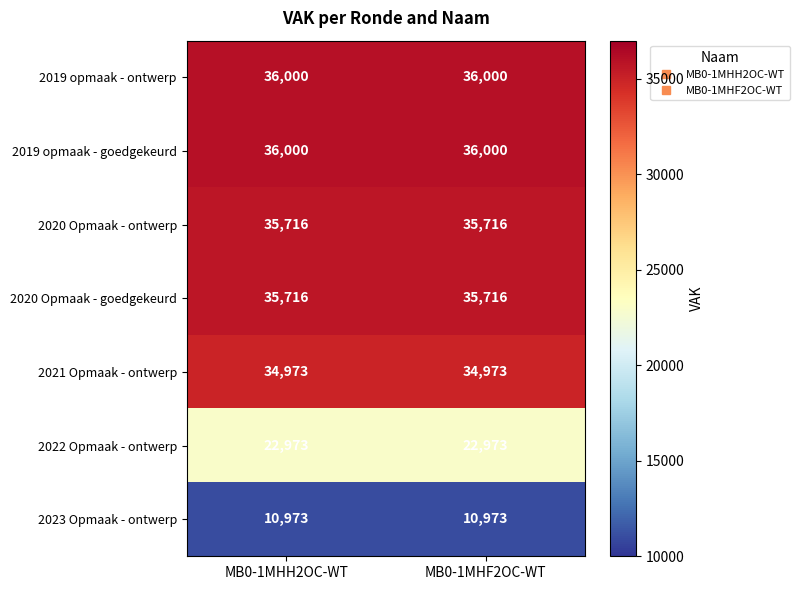

Count the number of data series in this chart.

7